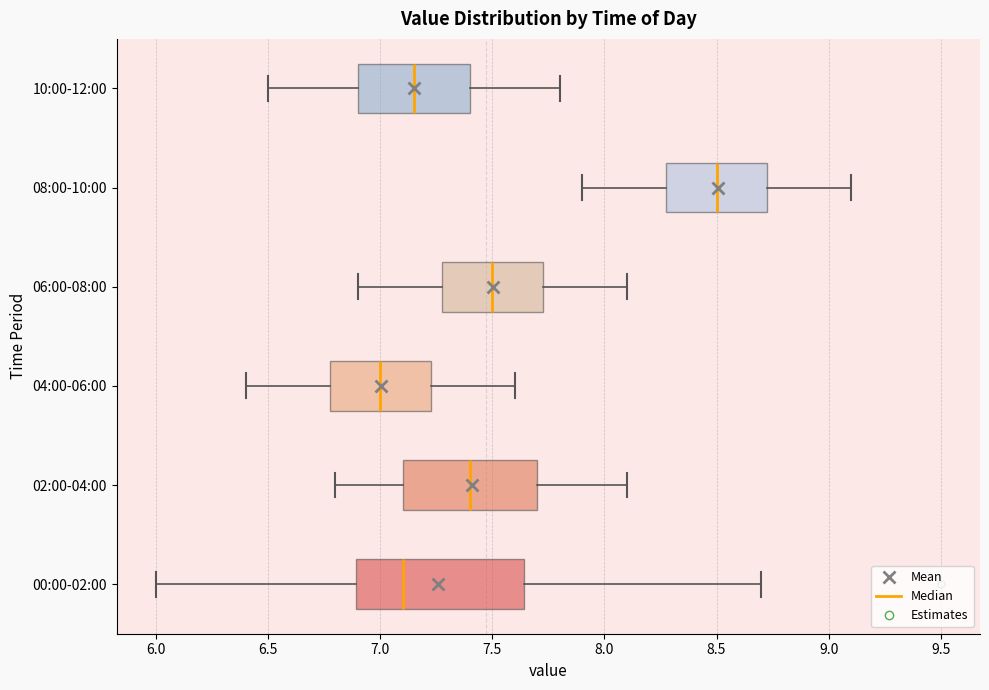

Where does the left whisker of the box for 04:00-06:00 end on the x-axis? The values are not printed on the chart, so give them approximately, as read against the axis.

6.40